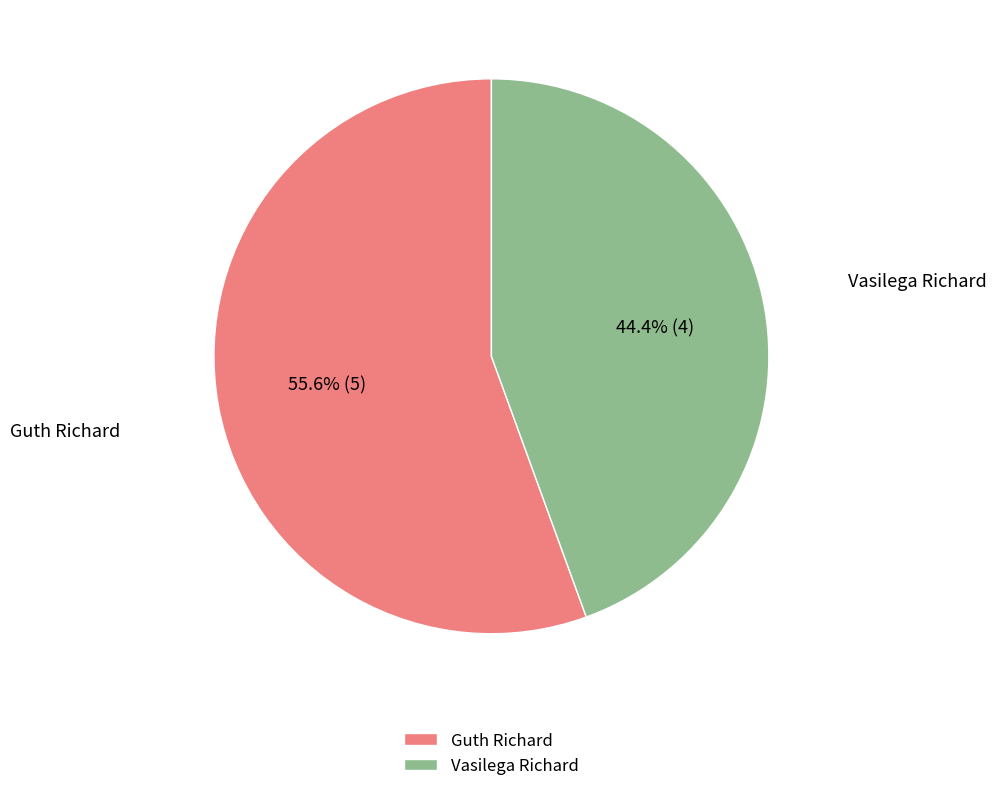

How many slices are in this pie chart?

2